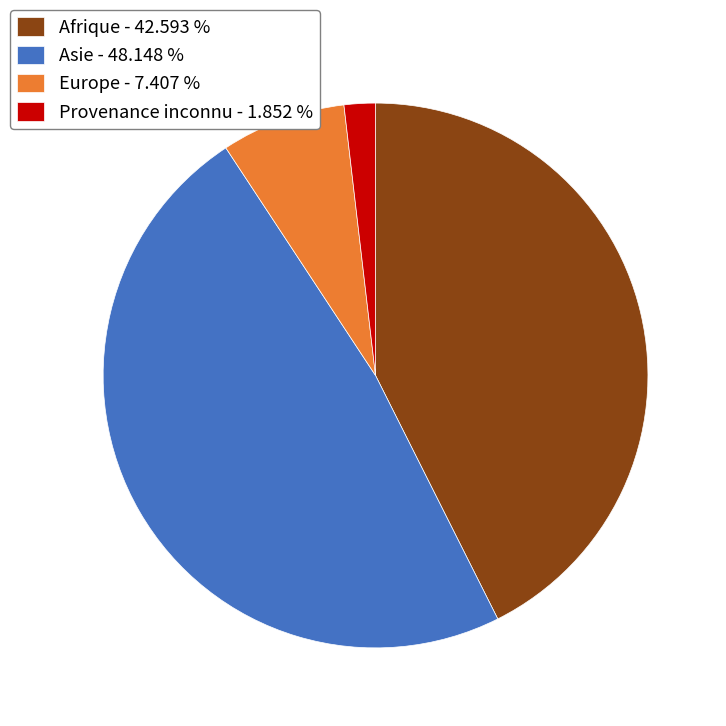

What is the smallest slice in the pie chart?

Provenance inconnu - 1.852 %